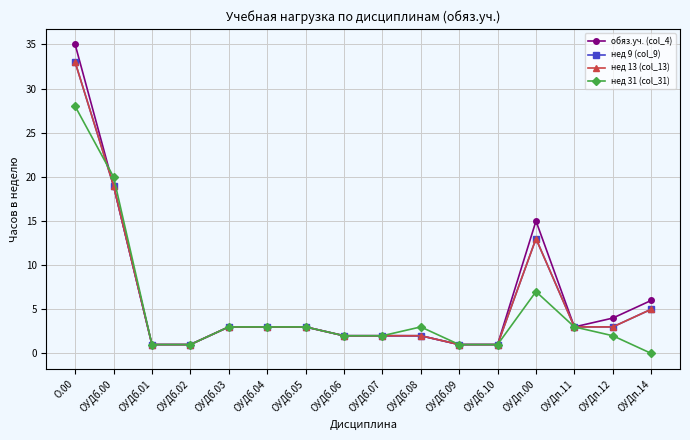

Reading right to left, list all the values displayed in this chart.

обяз.уч. (col_4): 6	4	3	15	1	1	2	2	2	3	3	3	1	1	19	35
нед 9 (col_9): 5	3	3	13	1	1	2	2	2	3	3	3	1	1	19	33
нед 13 (col_13): 5	3	3	13	1	1	2	2	2	3	3	3	1	1	19	33
нед 31 (col_31): 0	2	3	7	1	1	3	2	2	3	3	3	1	1	20	28